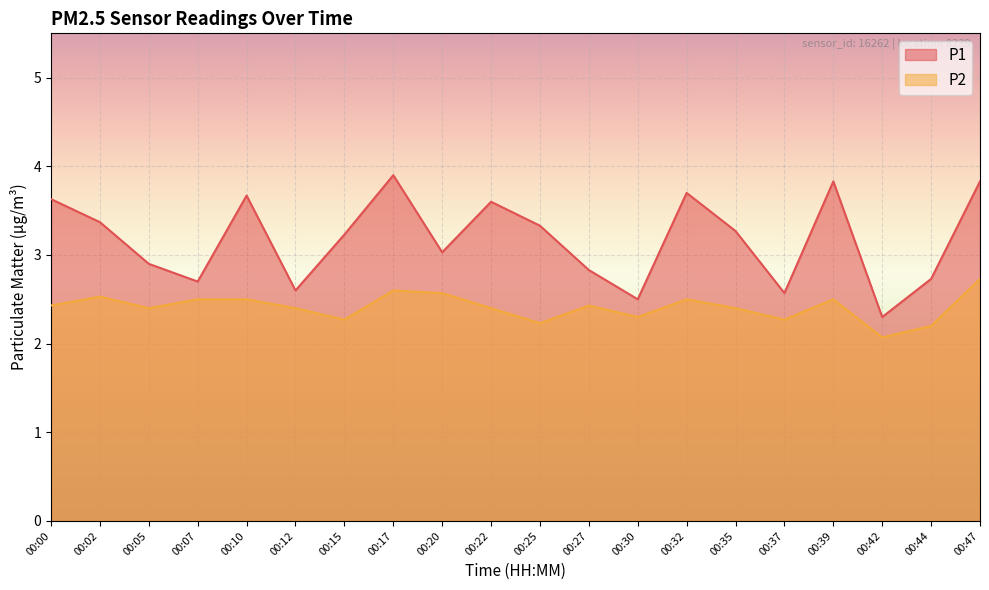

Rank the series by their maximum value, from lowest to highest.

P2, P1